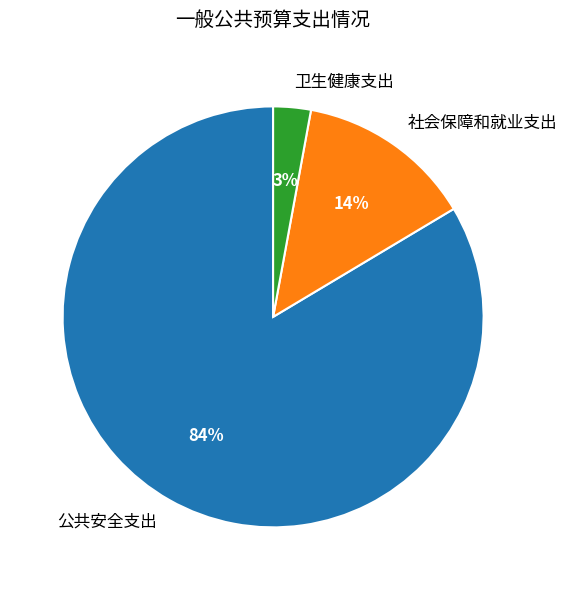

To the nearest percent, what percentage of the pie is 社会保障和就业支出?

14%